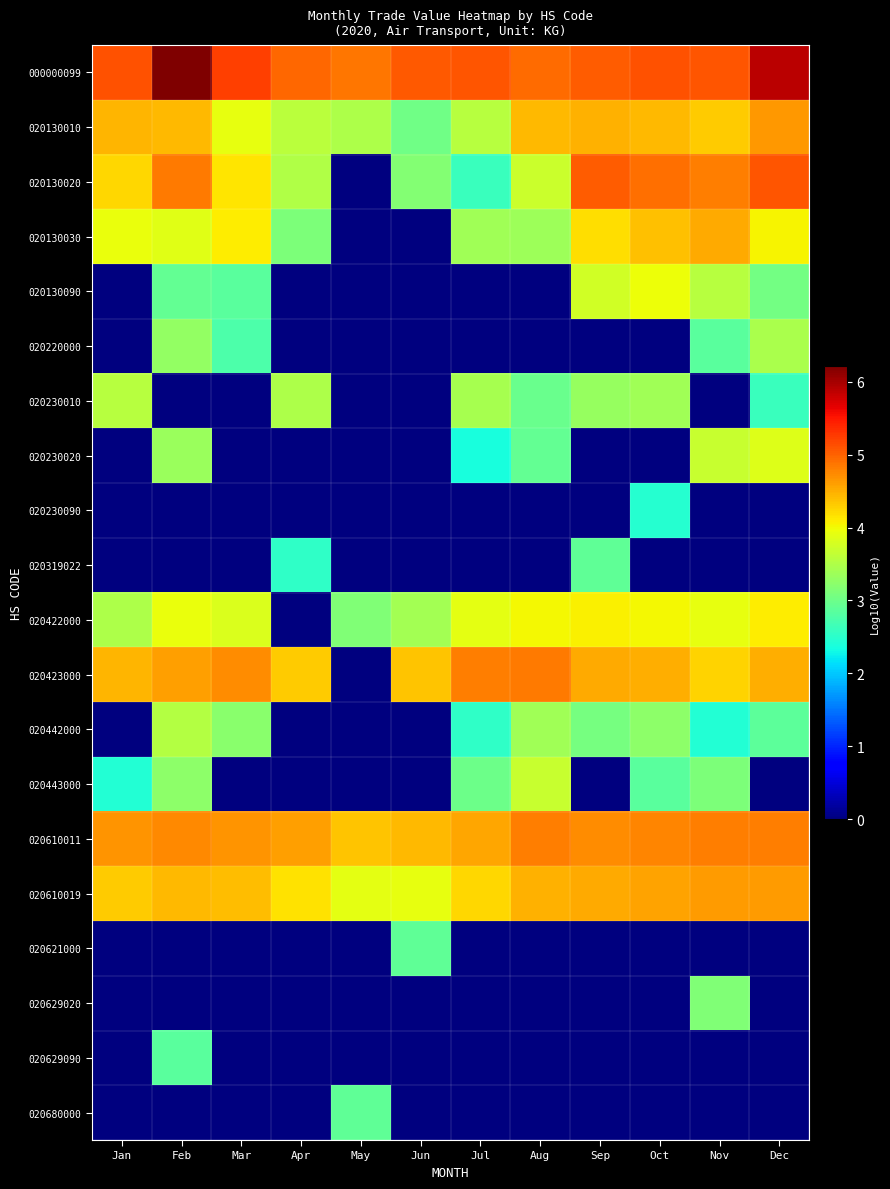

List the series in order of their peak value, highest first.

000000099, 020130020, 020423000, 020610011, 020130010, 020610019, 020130030, 020422000, 020130090, 020230020, 020443000, 020230010, 020442000, 020220000, 020629020, 020319022, 020621000, 020680000, 020629090, 020230090